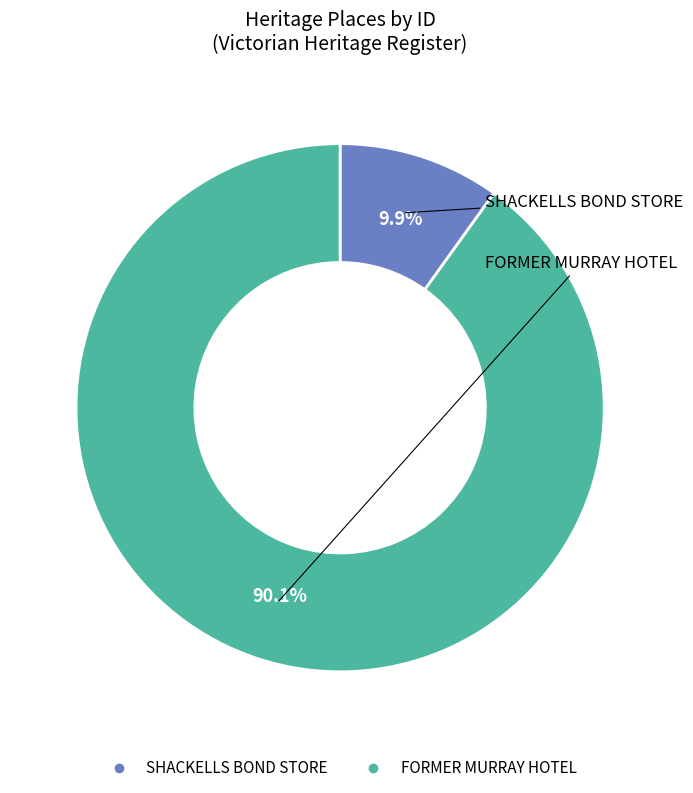

Is it true that FORMER MURRAY HOTEL is 95% of the pie?

False